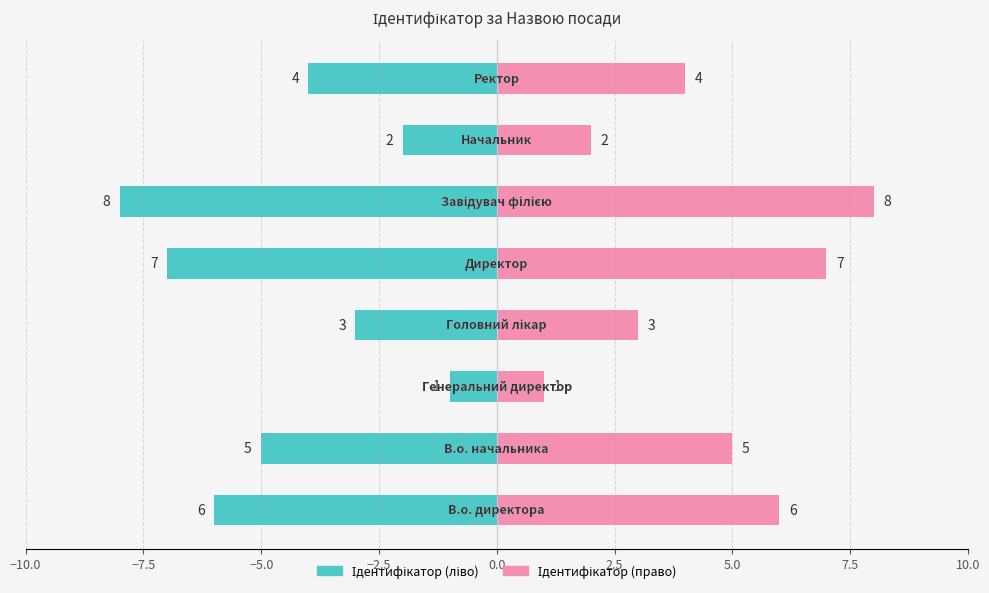

Which series has the widest spread of values?

Ідентифікатор (ліво)